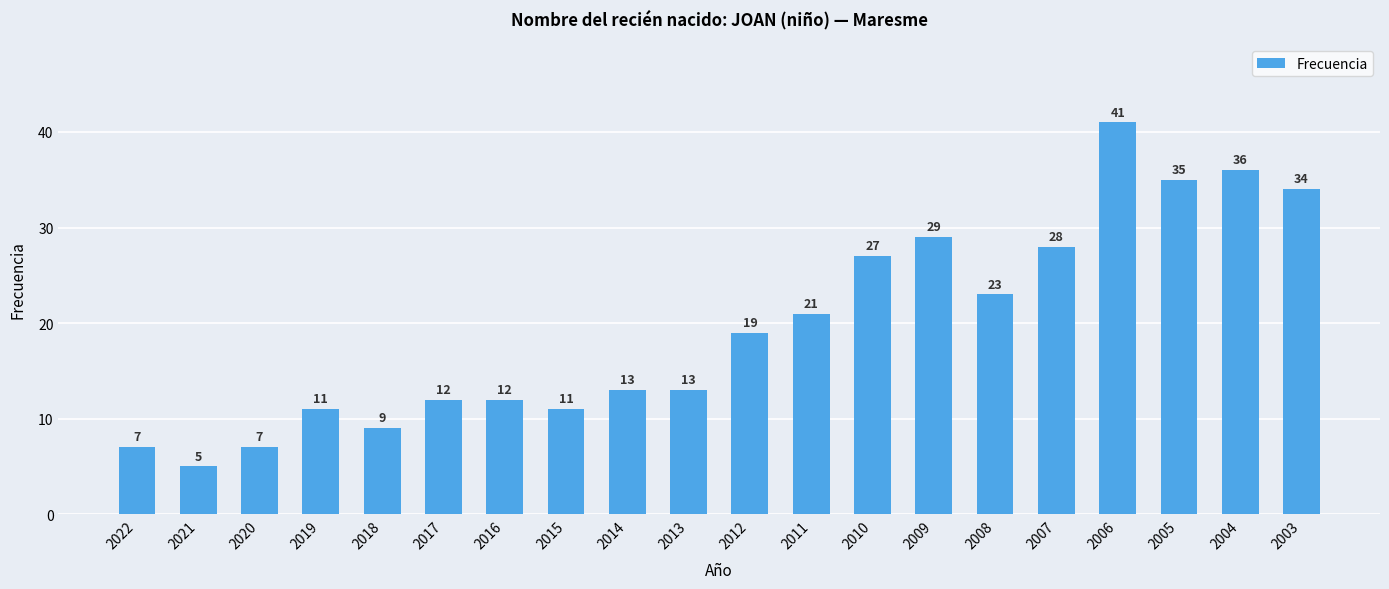

What is the value of the 11th bar from the left?

19